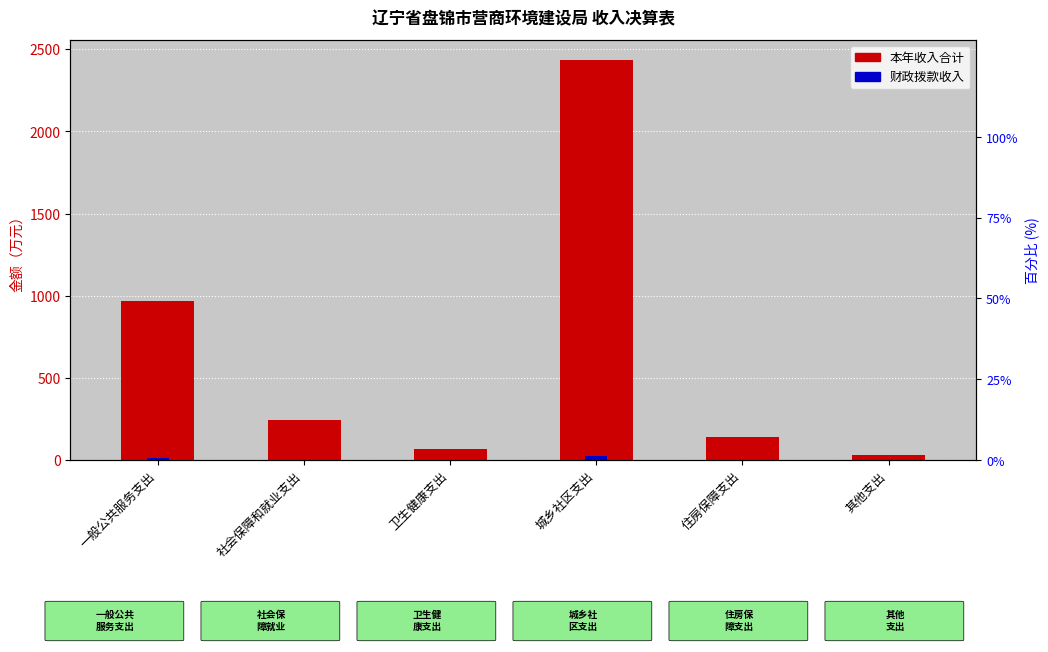

What is the sum of the 本年收入合计 values at 社会保障和就业支出 and 卫生健康支出?

310.1